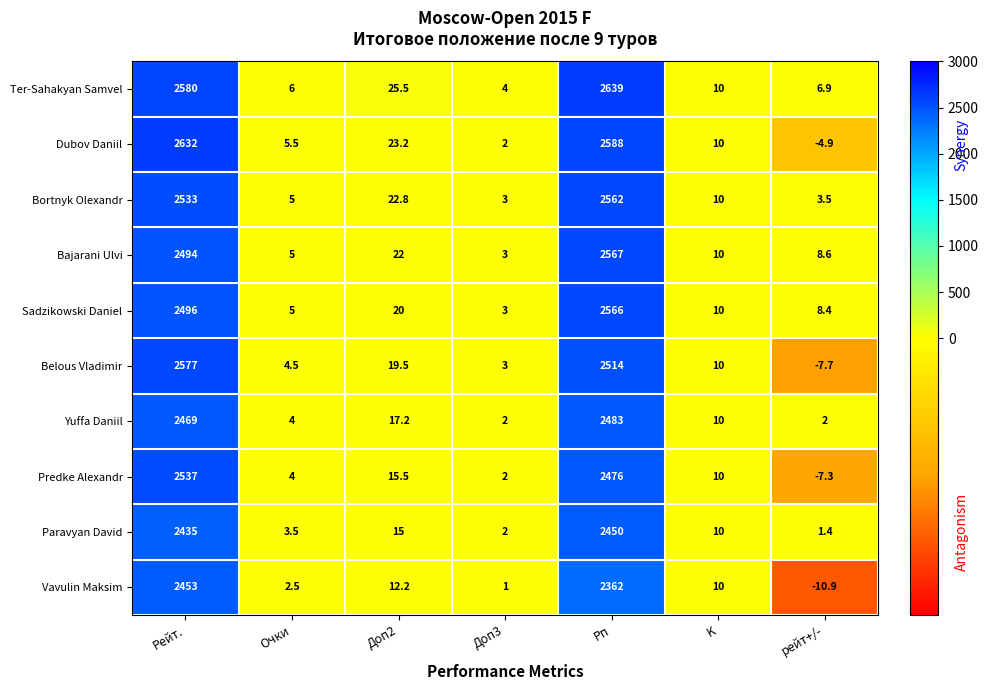

Between Очки and K, which series saw the biggest shift?

Vavulin Maksim